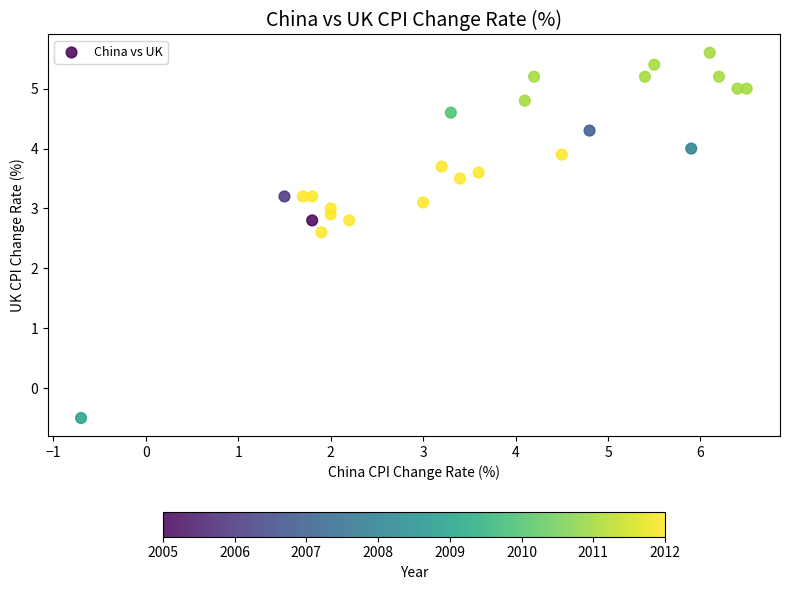

What Y value in the scatter plot is closest to 2?

2.6